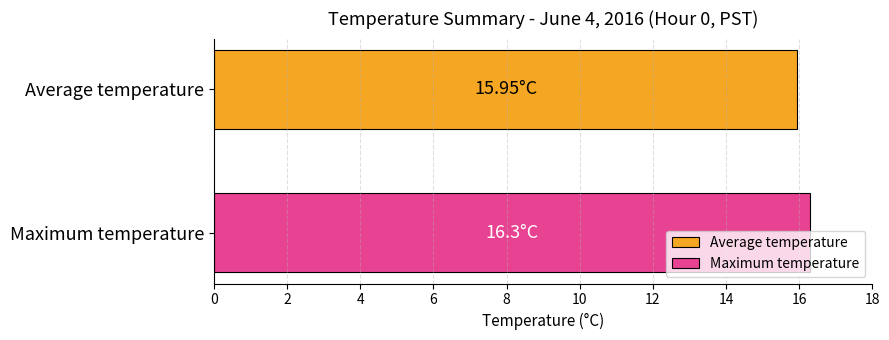

How many series are shown in this chart?

2